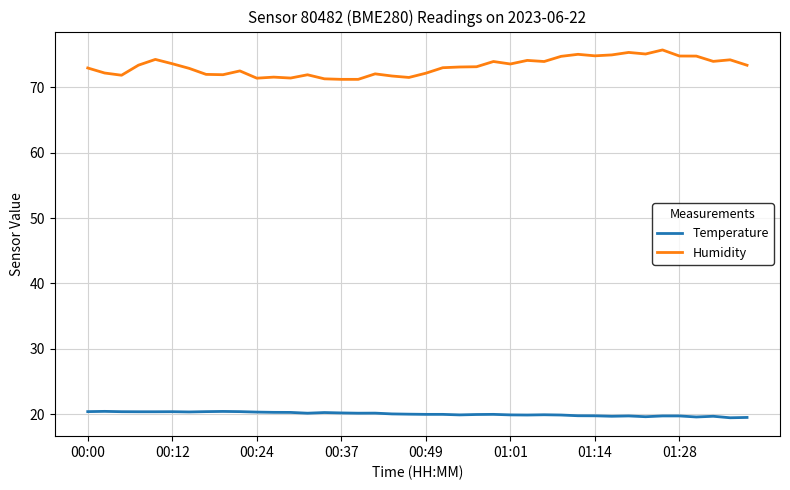

Which series has the largest total across all categories?

Humidity